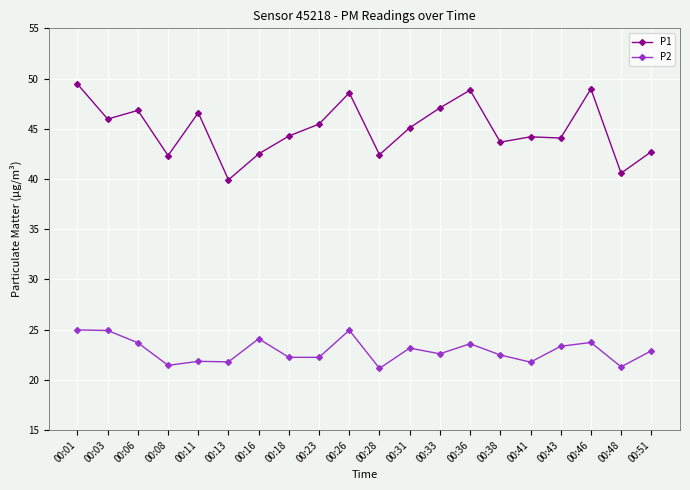

What is the difference between the maximum and second lowest values in the P2 series?

3.7